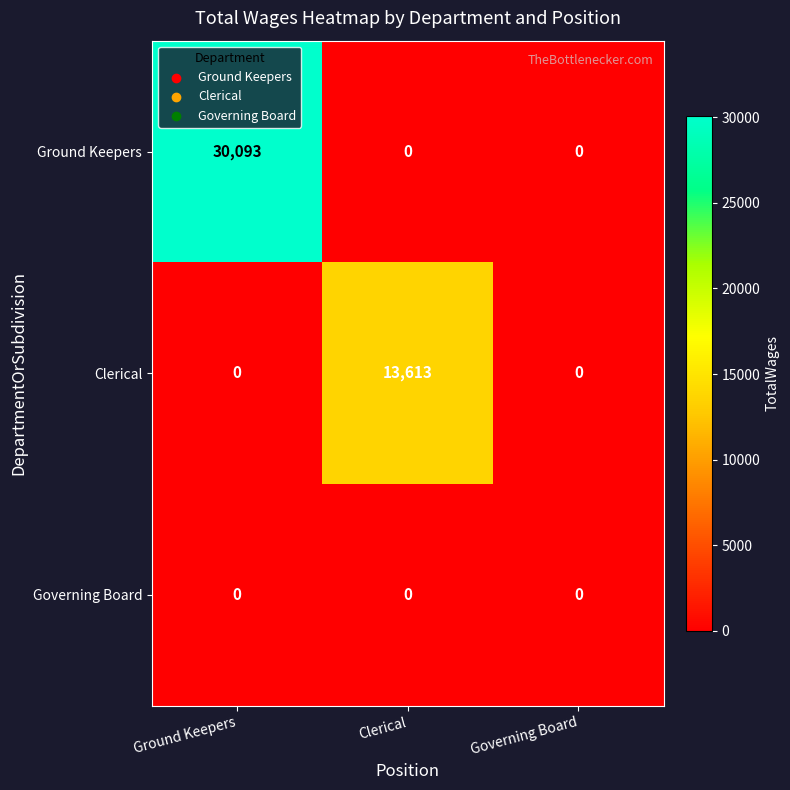

What is the maximum value shown in the chart?

30093